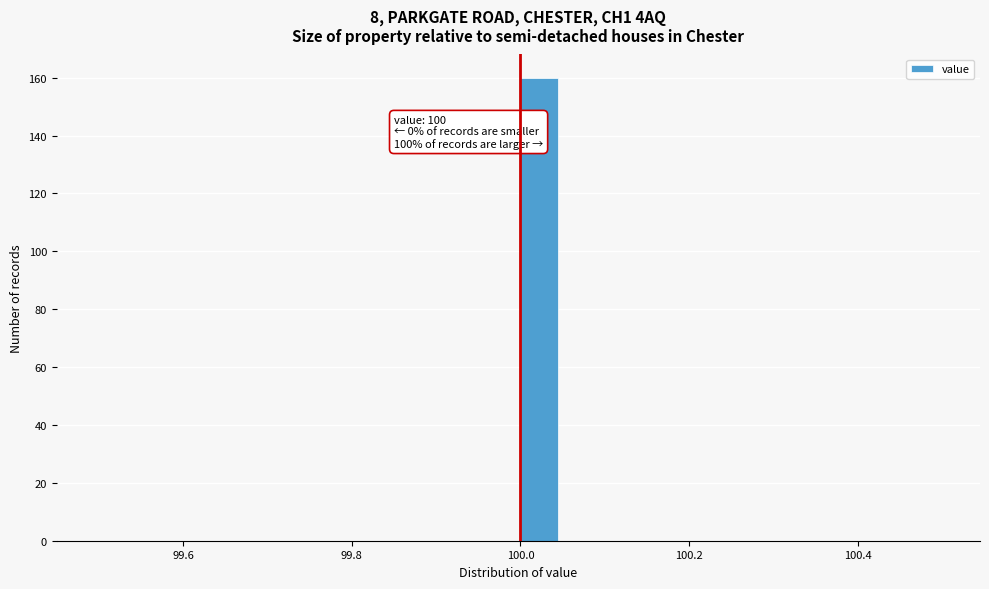

Around what value on the x-axis is the tallest bar? Give the approximate position of its centre, as read against the axis.

100.02